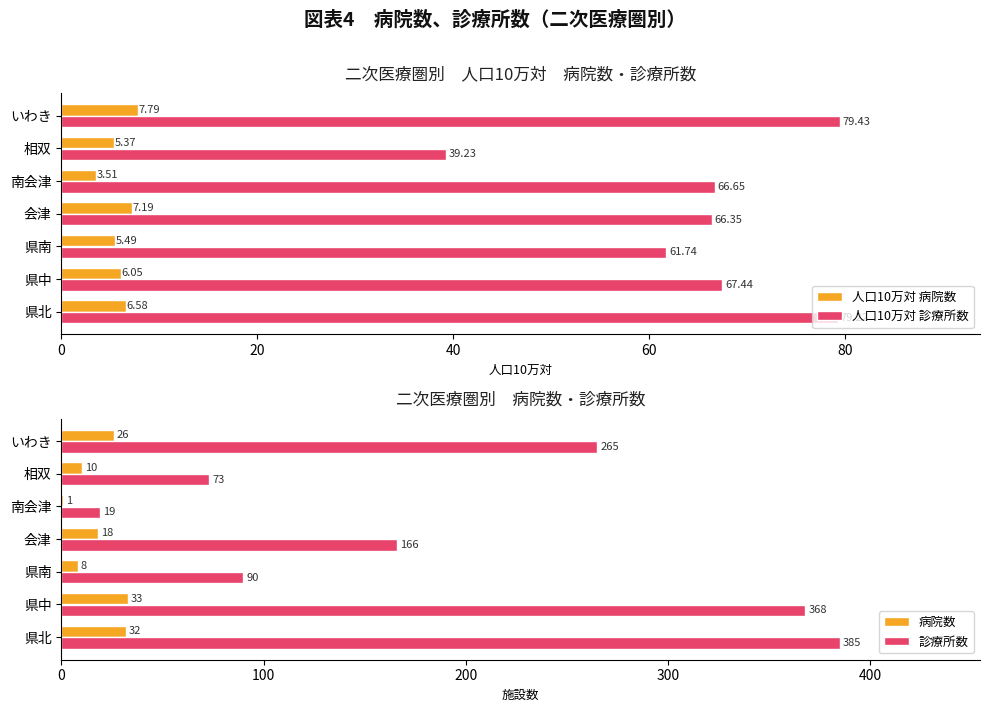

How many series are shown in this chart?

4